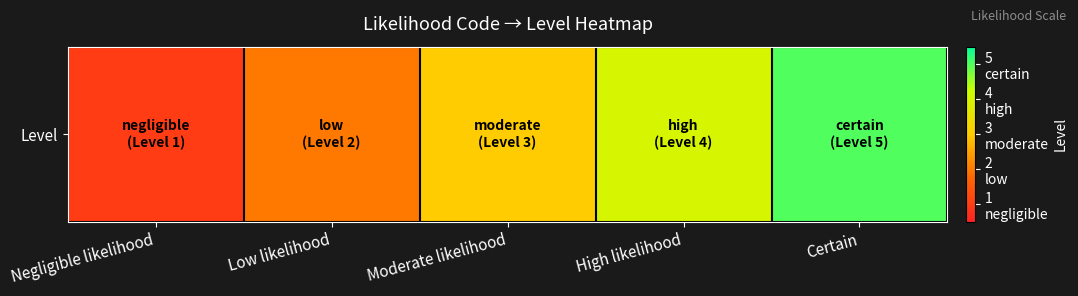

List the labels in order of value, smallest first.

Negligible likelihood, Low likelihood, Moderate likelihood, High likelihood, Certain